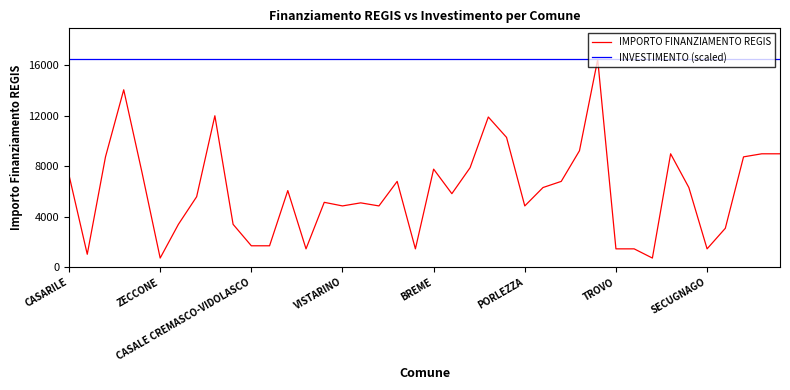

Which series has the largest range (max minus min)?

IMPORTO FINANZIAMENTO REGIS